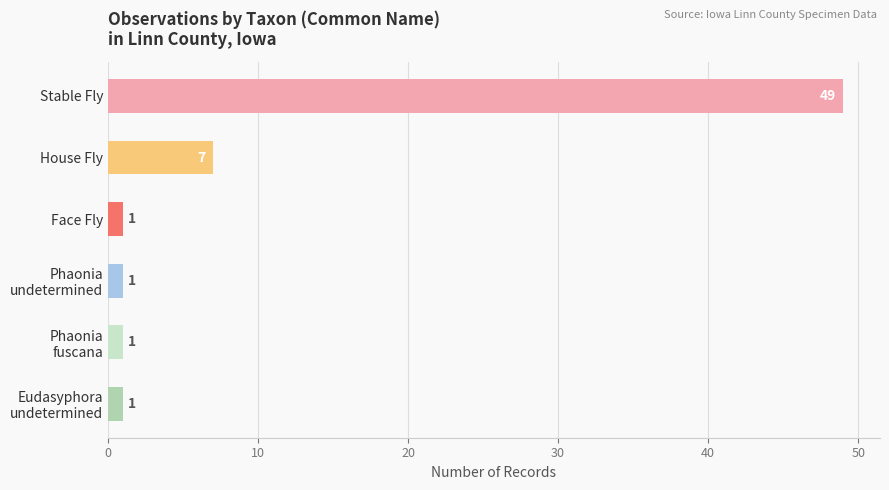

Count the number of data series in this chart.

1